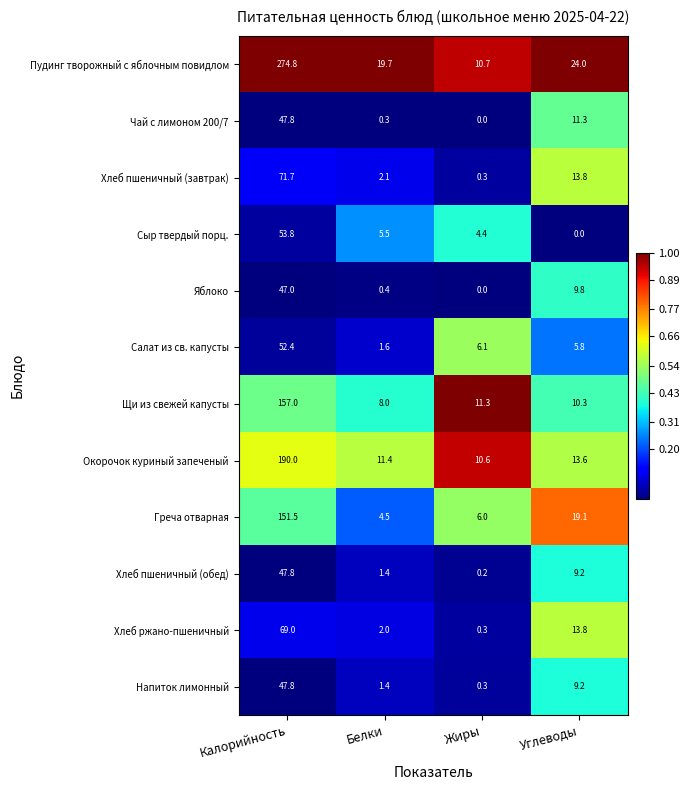

Rank the categories by Хлеб ржано-пшеничный value from highest to lowest.

Калорийность, Углеводы, Белки, Жиры